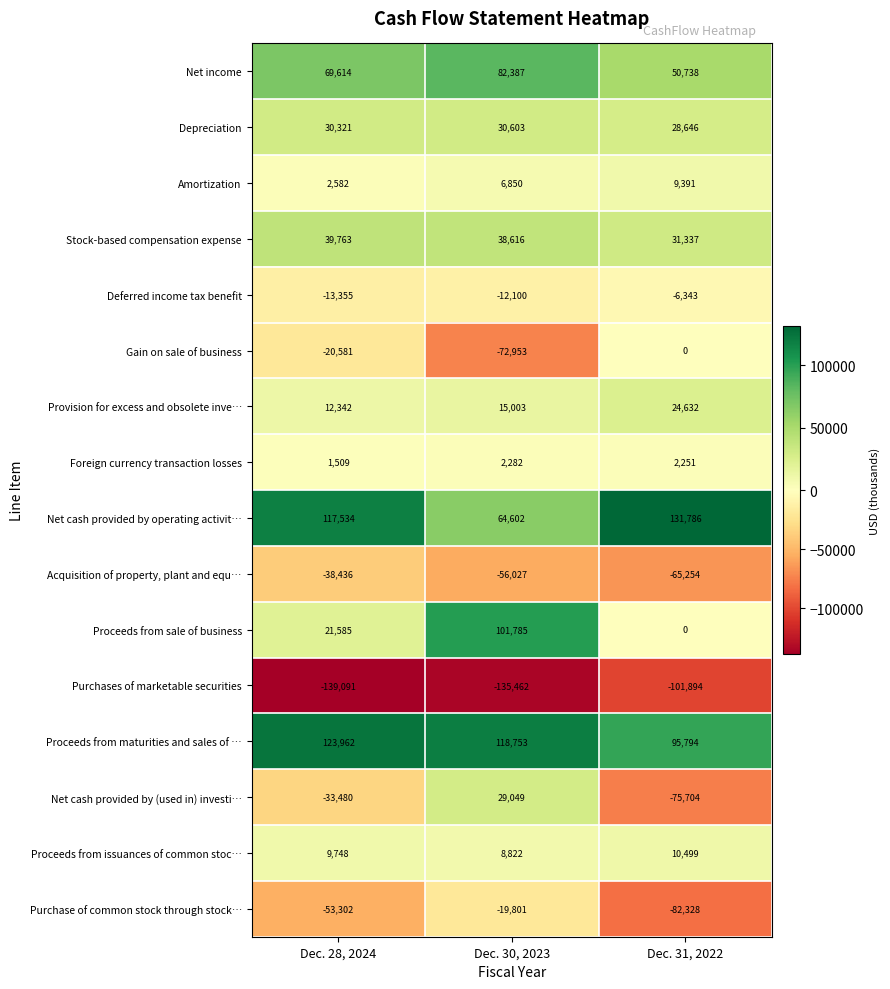

Which series has the largest range (max minus min)?

Net cash provided by (used in) investi…